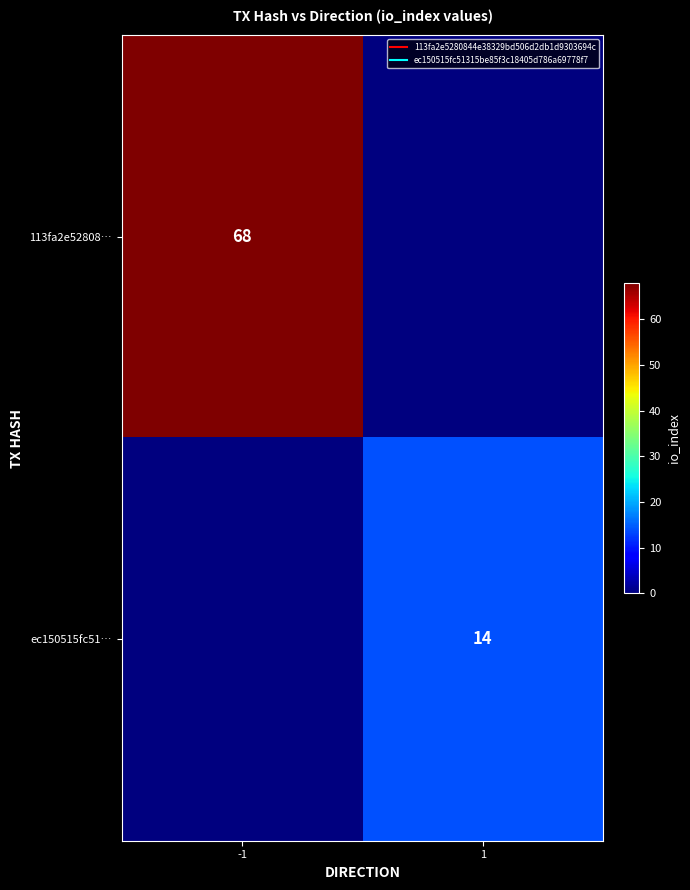

At which category is the sum across all series the highest?

-1